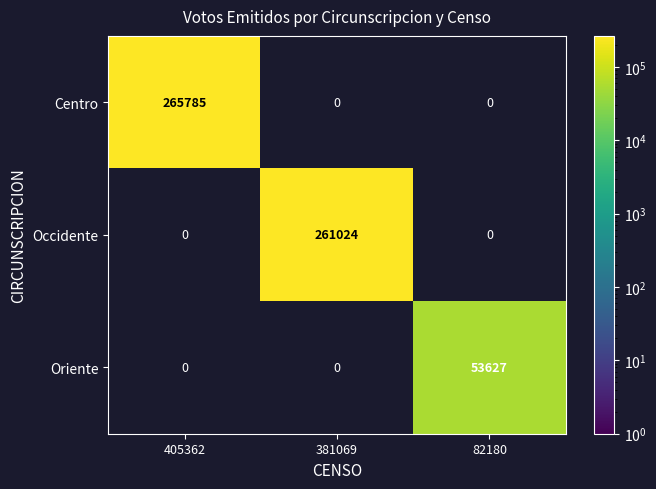

Rank the series by their maximum value, from lowest to highest.

Oriente, Occidente, Centro